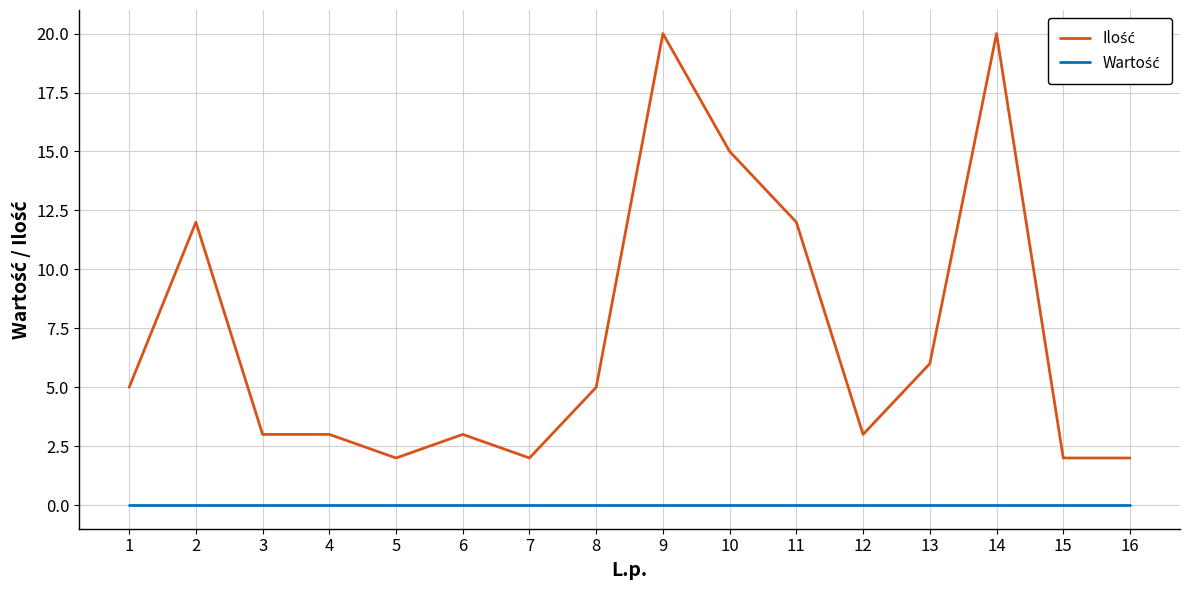

What is the spread (max minus min) of values at 8?

5